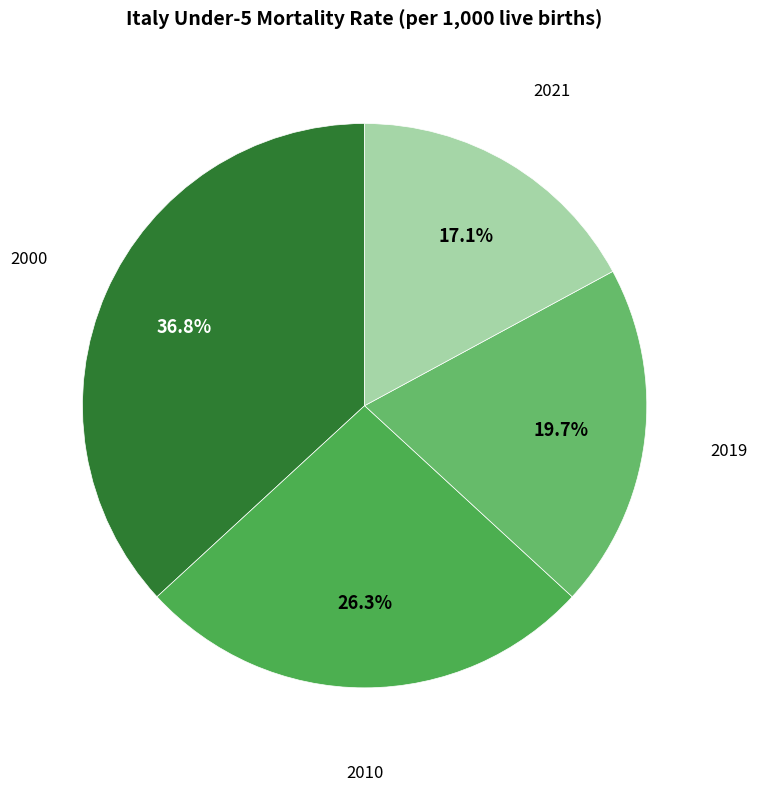

Do 2019 and 2021 together represent more than half of the pie?

No